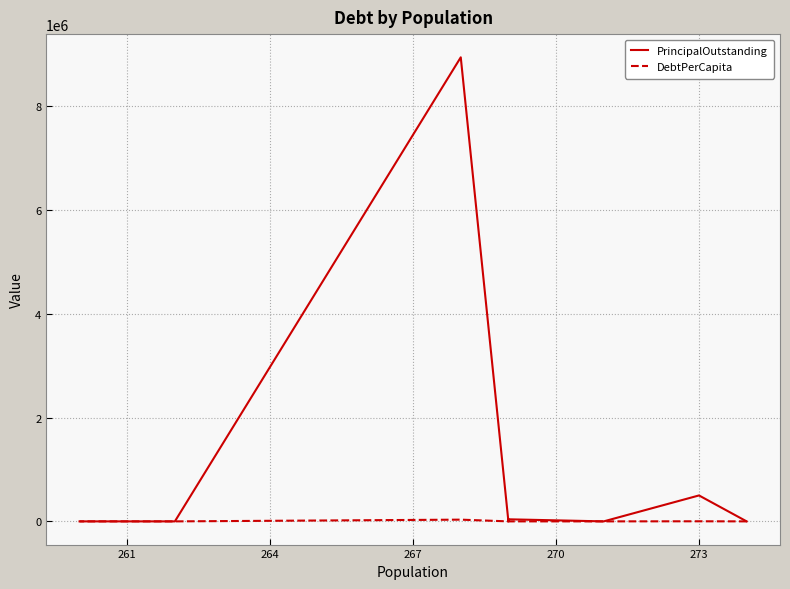

The value of DebtPerCapita at 267 is 148.7. True or false?

True